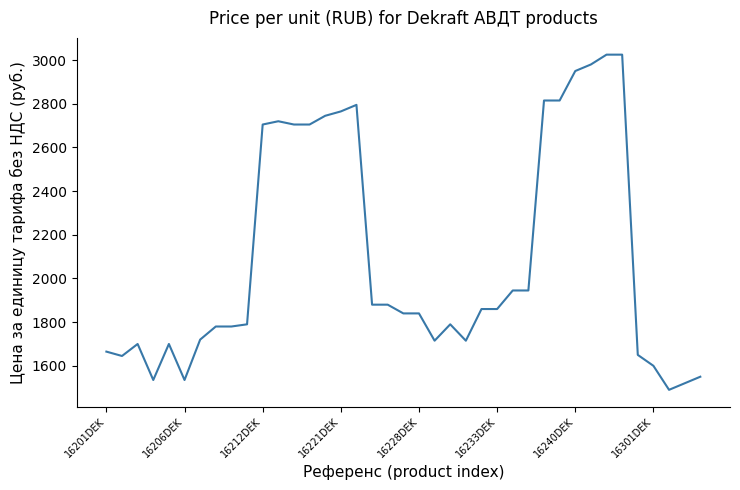

Is this an area chart (filled region under the line)?

No